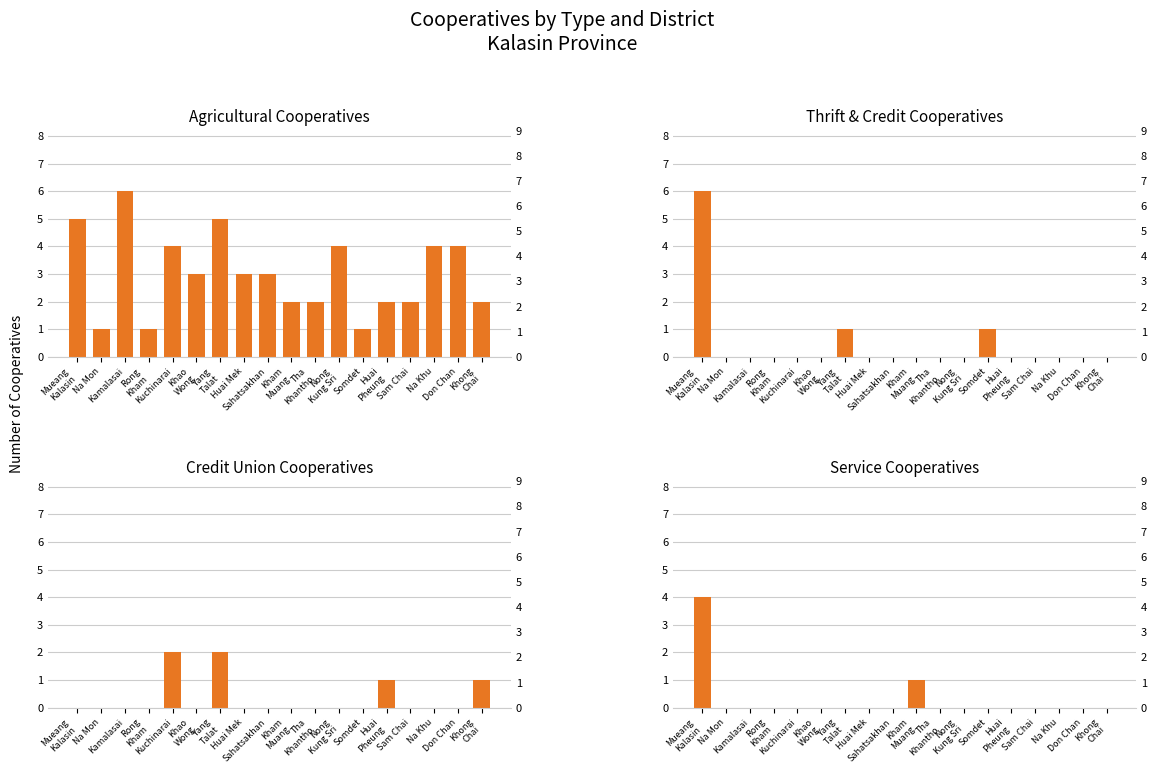

True or false: Credit Union Cooperatives has a value of -1 at Kamalasai.

False